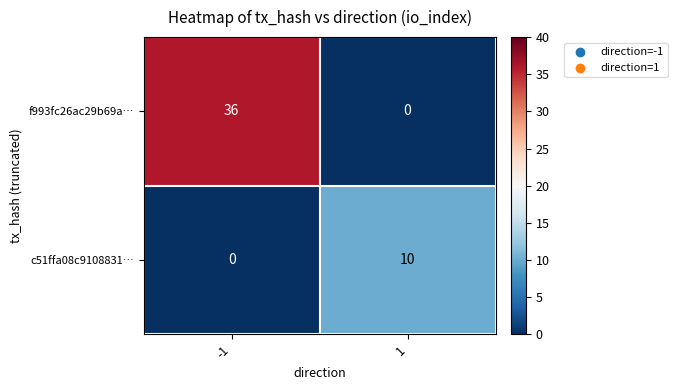

What is the sum of the f993fc26ac29b69a… values at -1 and 1?

36